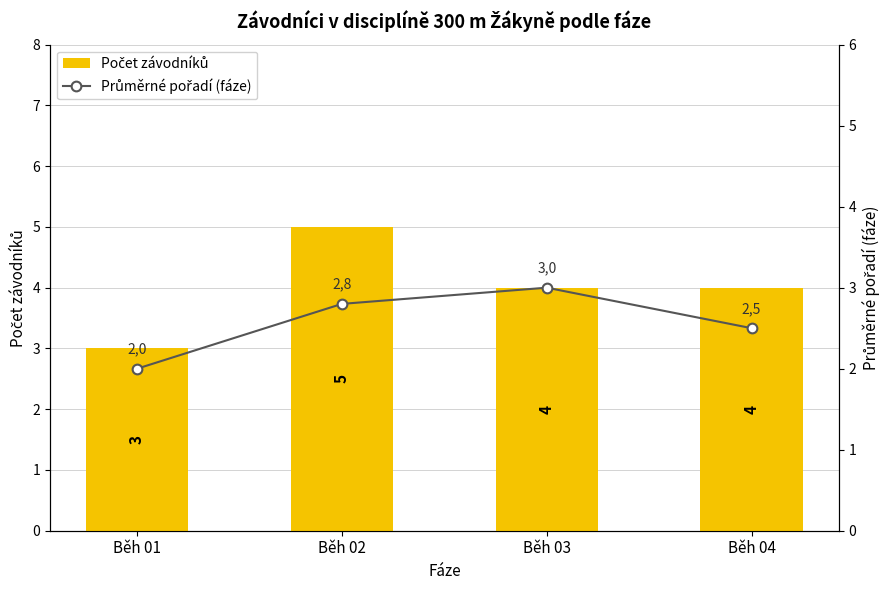

Reading right to left, list all the values displayed in this chart.

Počet závodníků: Běh 04=4.0	Běh 03=4.0	Běh 02=5.0	Běh 01=3.0
Průměrné pořadí (fáze): Běh 04=2.5	Běh 03=3.0	Běh 02=2.8	Běh 01=2.0